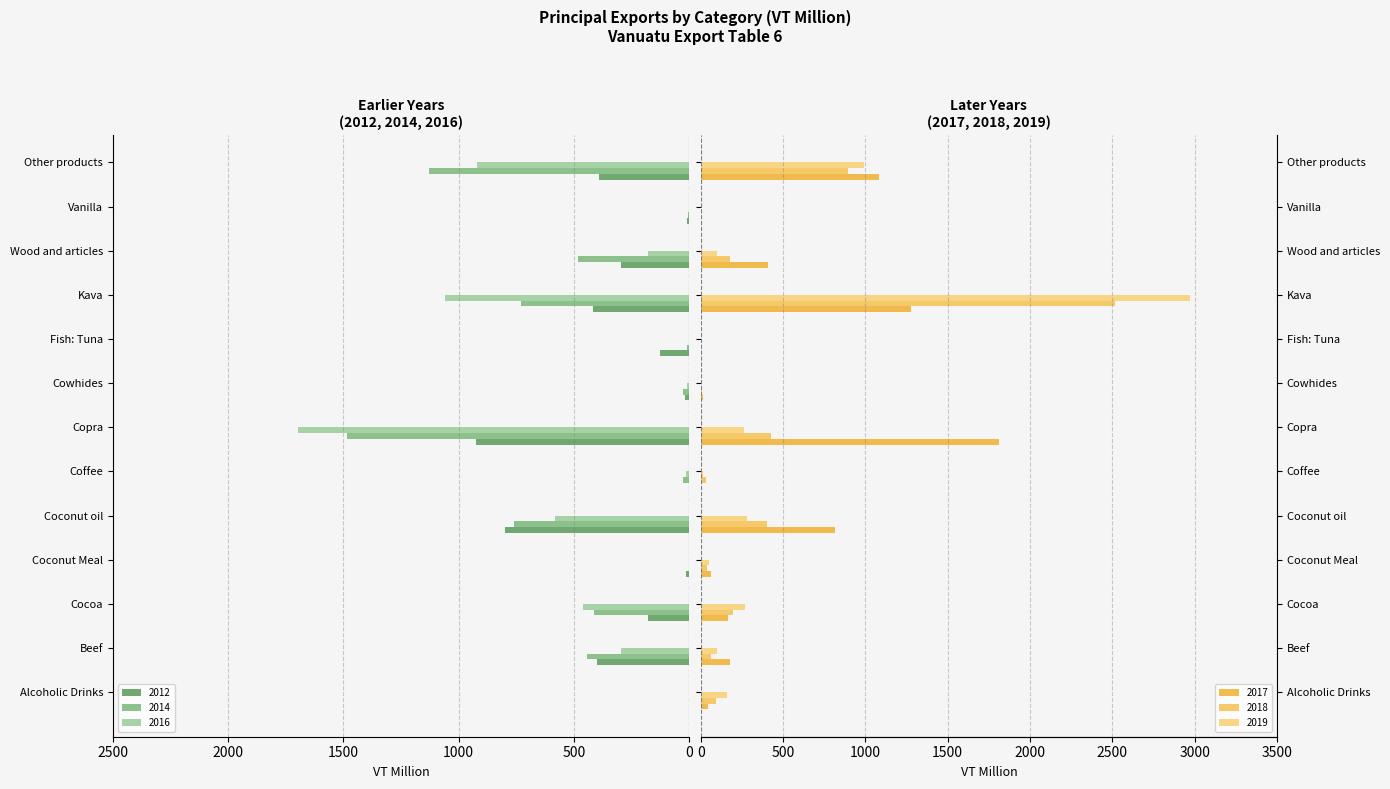

What is the difference between the highest and lowest values at Cocoa?

299.2